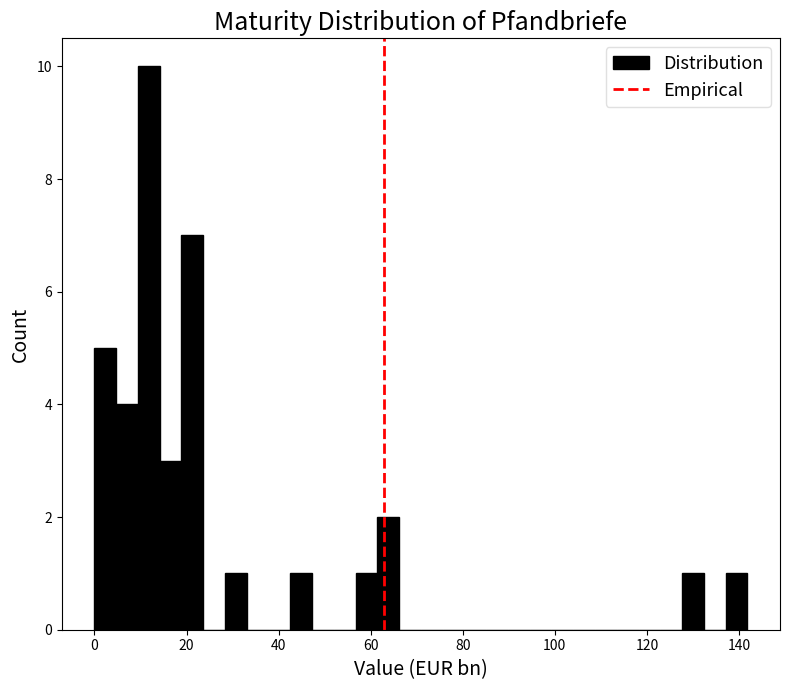

Read against the x-axis, roughly where is the centre of the tallest bar?

12